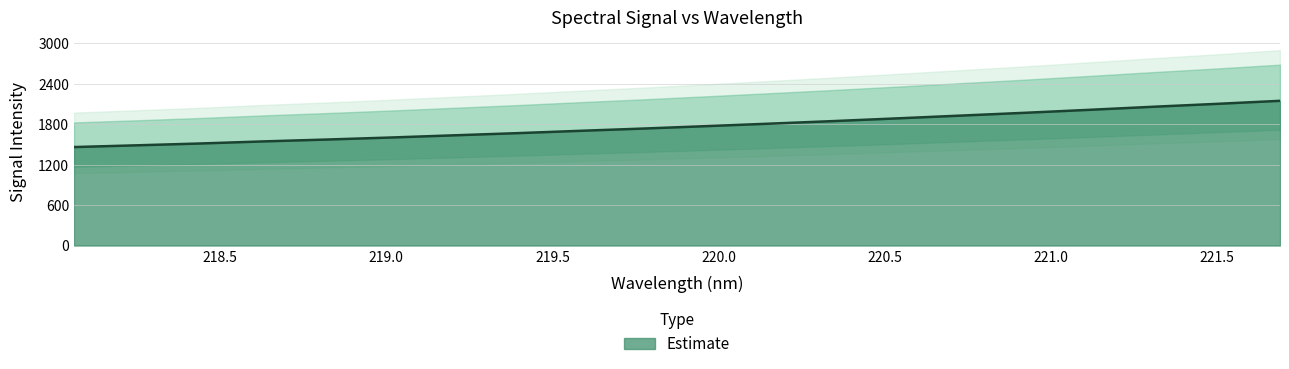

How many distinct data groups are displayed?

1